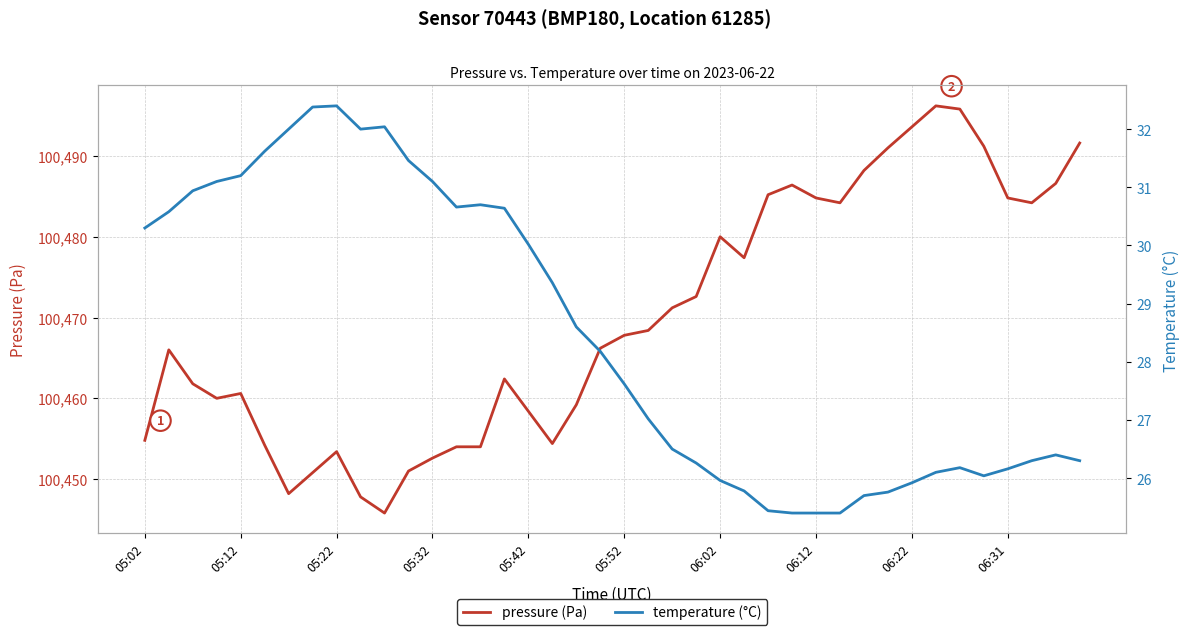

What is the average value of the temperature (°C) series?

28.5